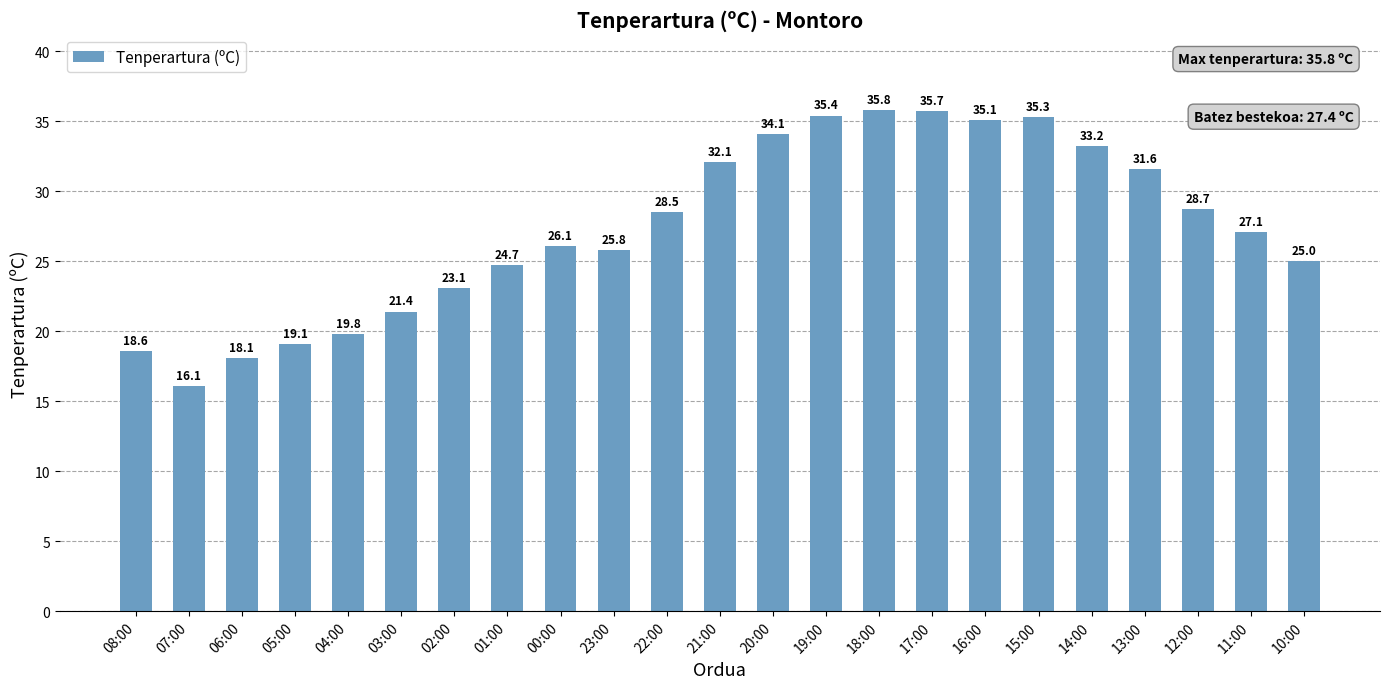

Reading left to right, transcribe all the data shown in this chart.

18.6	16.1	18.1	19.1	19.8	21.4	23.1	24.7	26.1	25.8	28.5	32.1	34.1	35.4	35.8	35.7	35.1	35.3	33.2	31.6	28.7	27.1	25.0